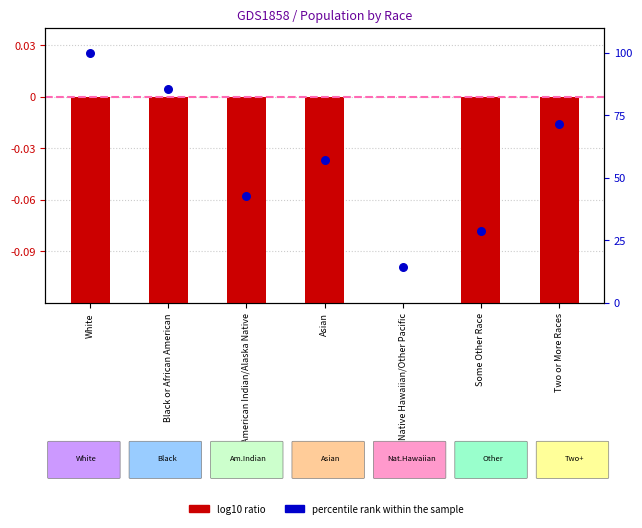

Which series contains the highest Y value?

percentile rank within the sample